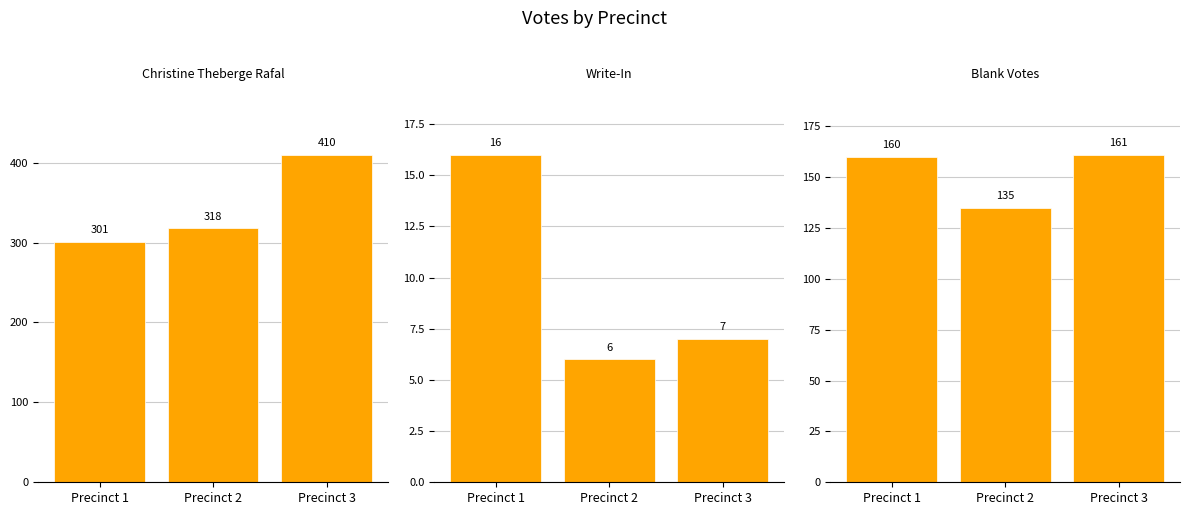

What is the difference between the Christine Theberge Rafal values at Precinct 2 and Precinct 3?

92